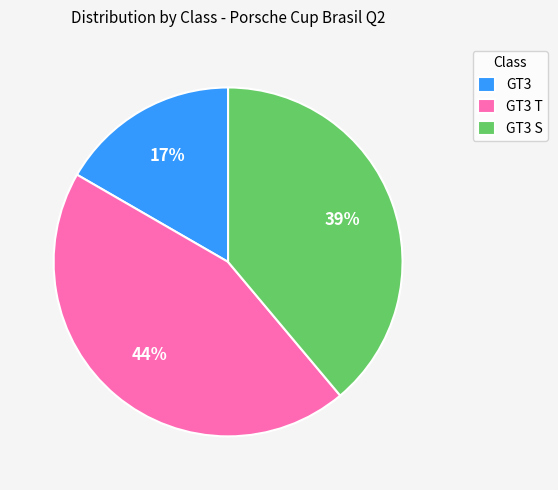

What percentage is the GT3 T slice, to the nearest percent?

44%